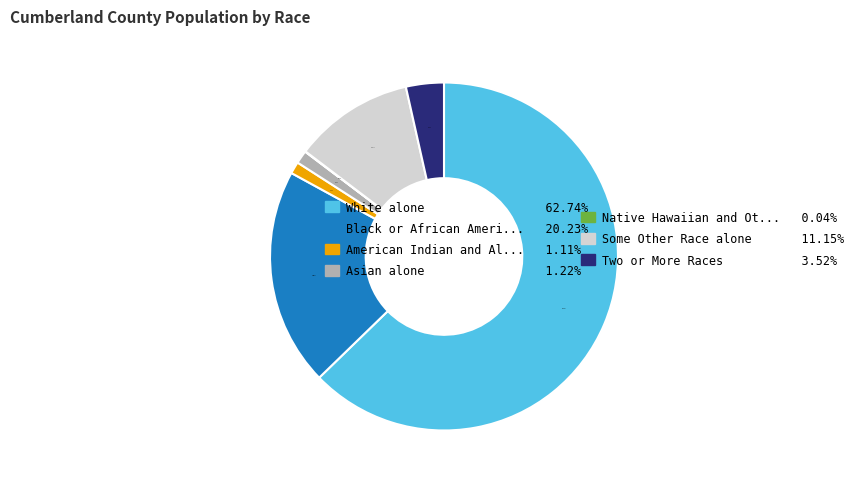

Combined, do White alone 62.74% and Black or African Ameri... 20.23% account for over 50%?

Yes